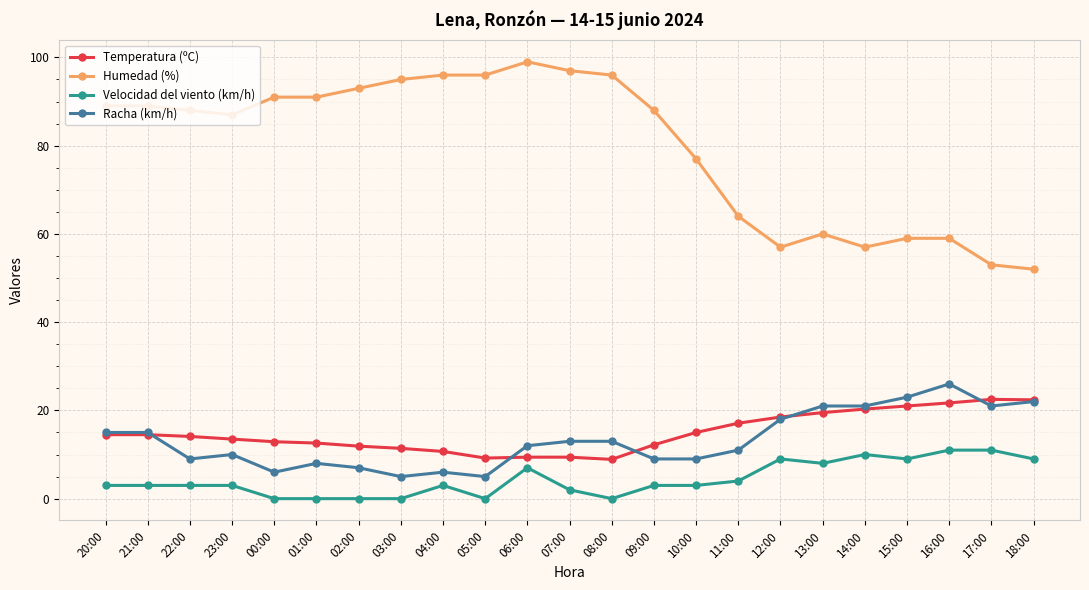

How many values in the Temperatura (ºC) series are below 14?

11